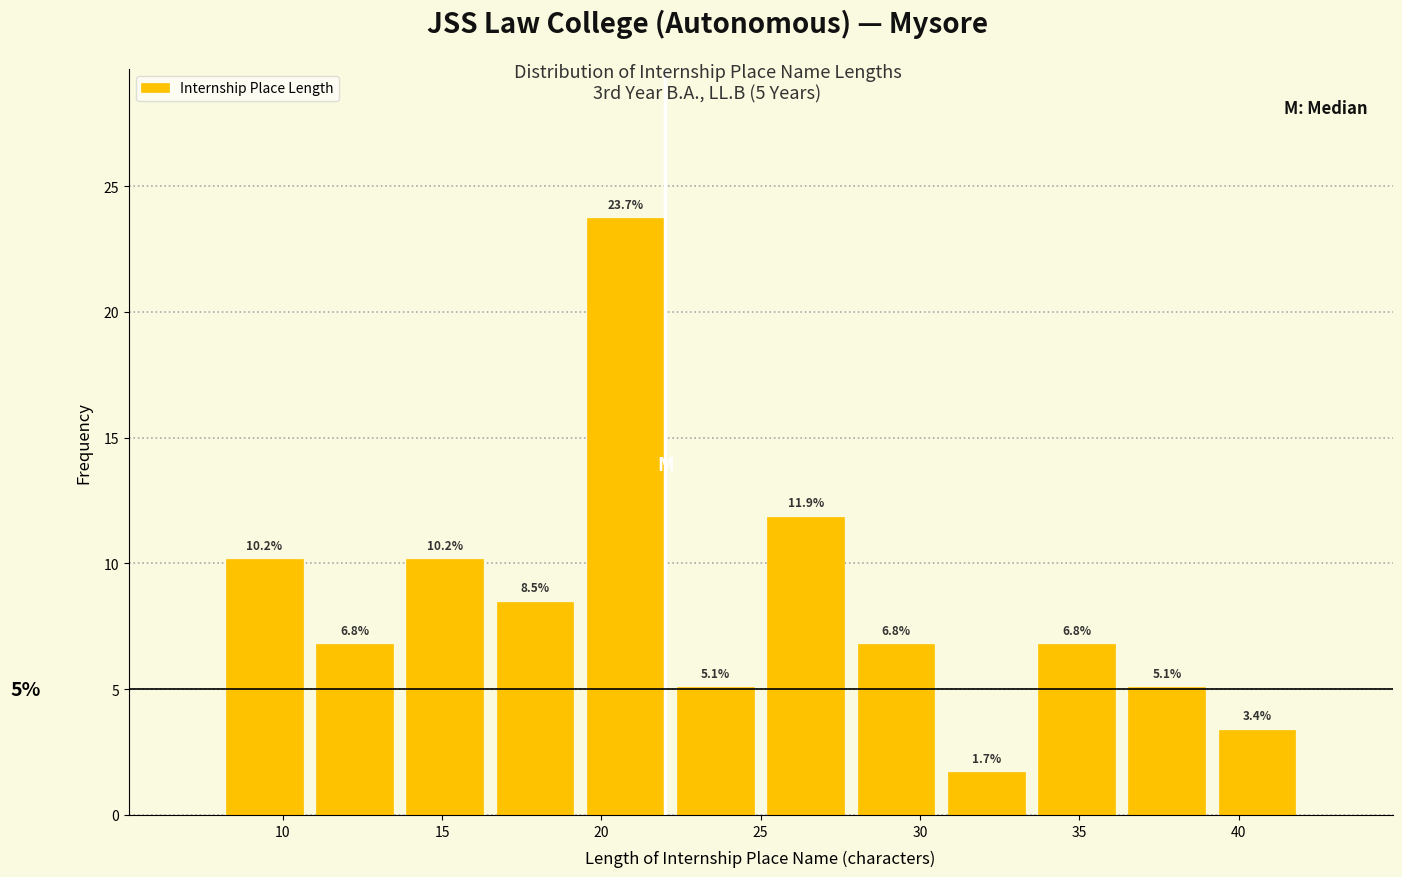

Which range on the x-axis has the tallest bar?

19.5 to 22.0